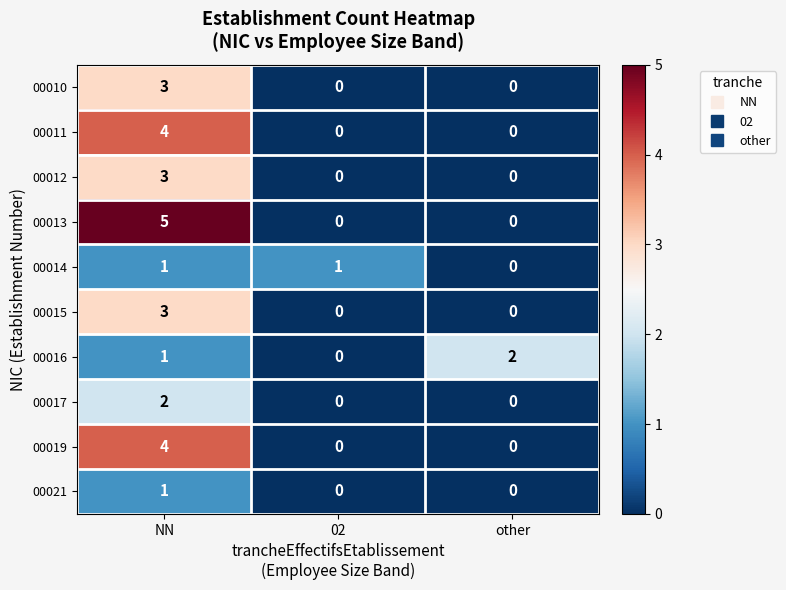

Reading left to right, extract all data points from this chart.

00010: 3	0	0
00011: 4	0	0
00012: 3	0	0
00013: 5	0	0
00014: 1	1	0
00015: 3	0	0
00016: 1	0	2
00017: 2	0	0
00019: 4	0	0
00021: 1	0	0